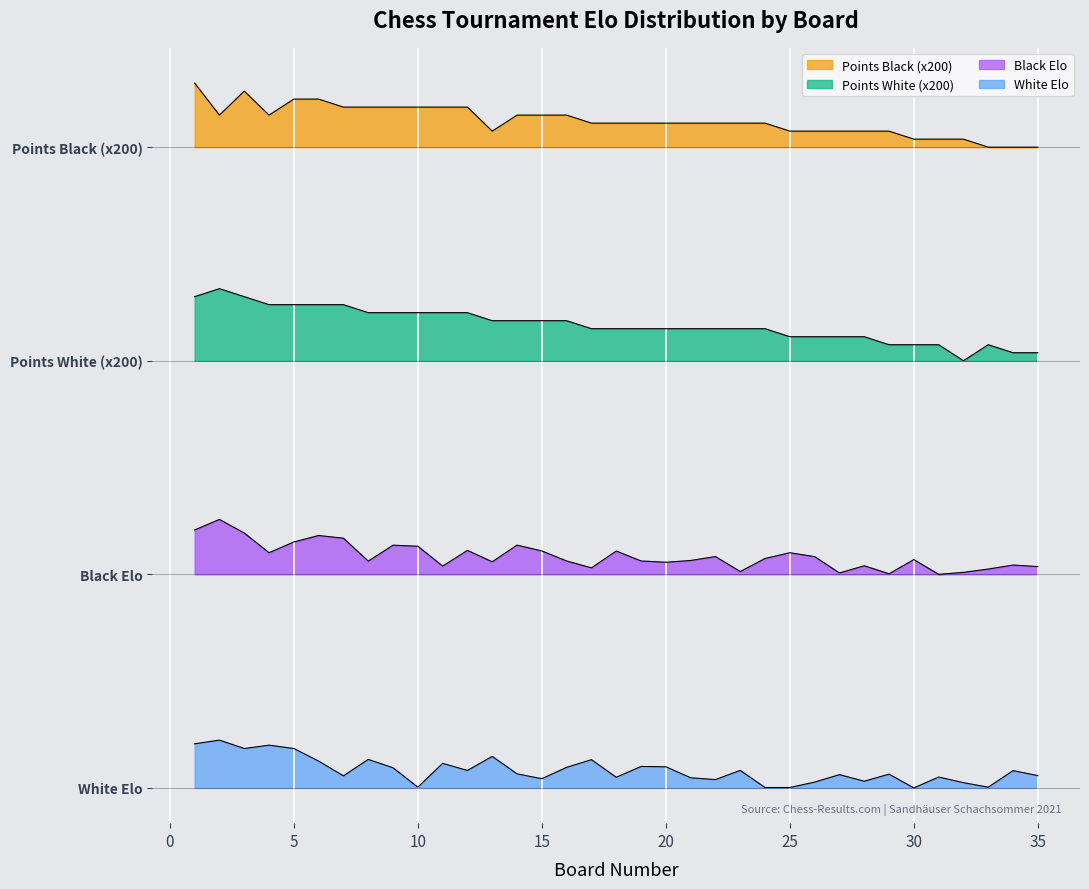

Which series has the widest spread of values?

Points White